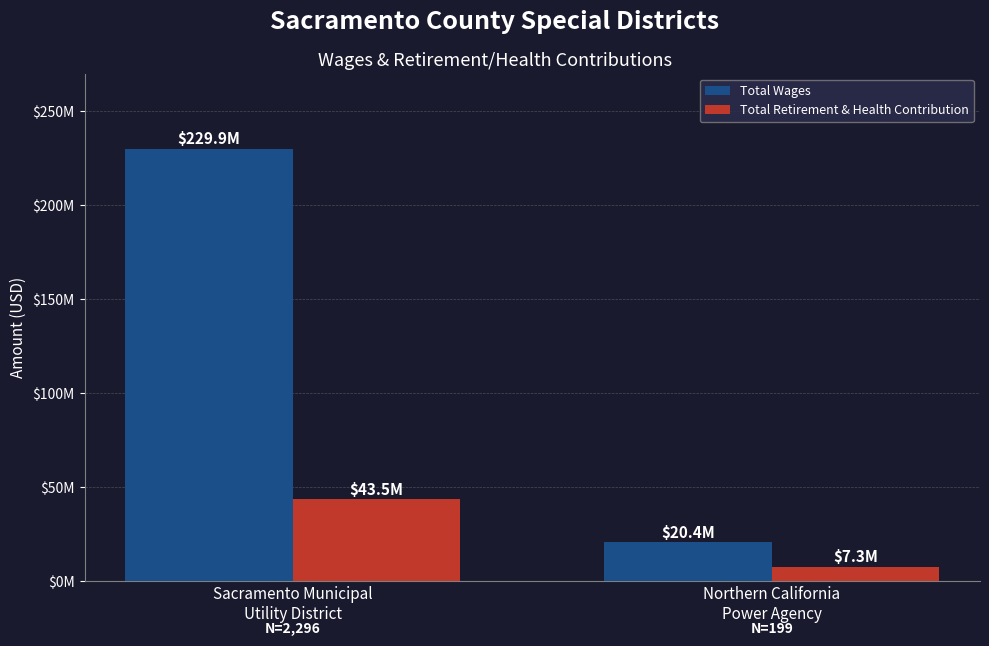

Does the chart contain any negative values?

No